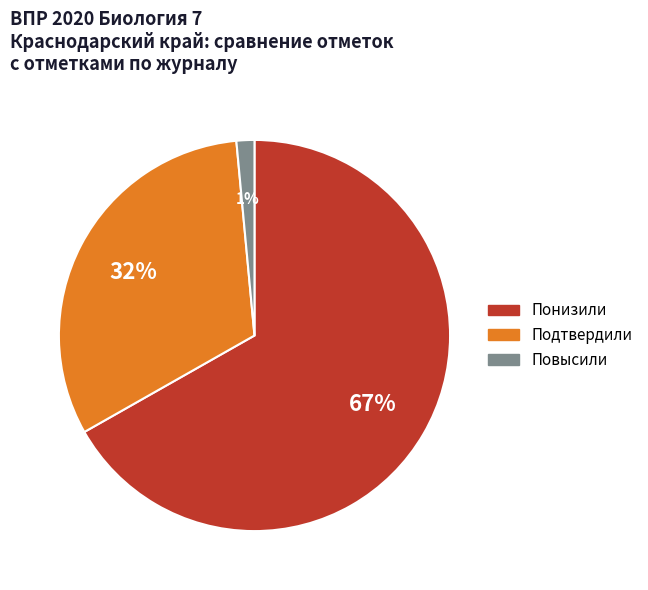

What is the largest slice in the pie chart?

Понизили